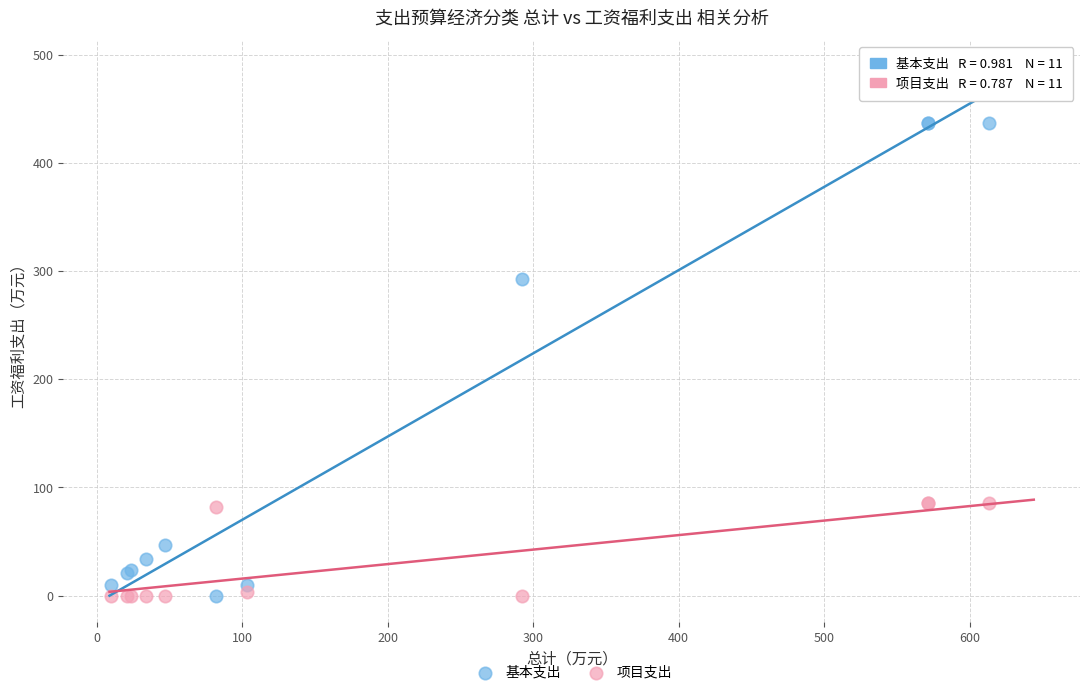

What is the X range (max minus min) for the scatter plot?

603.6